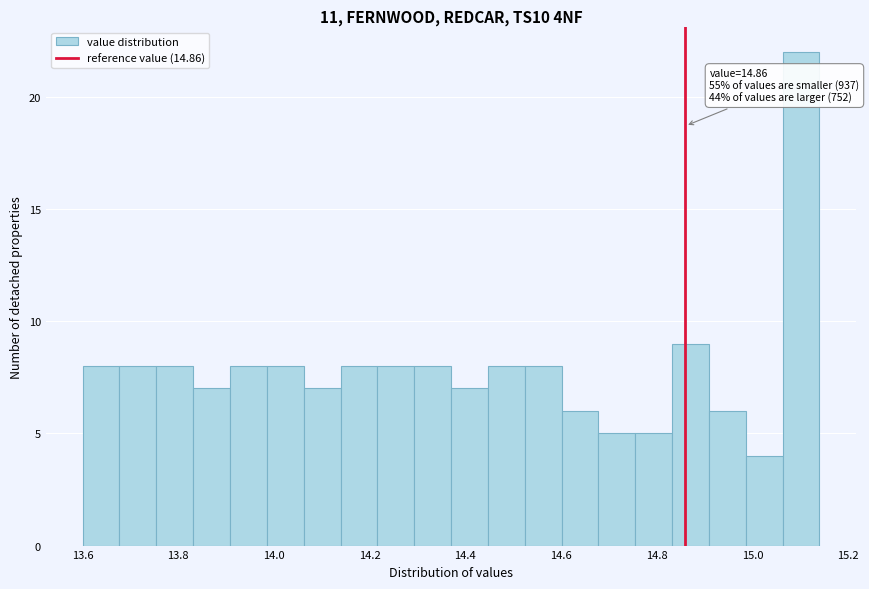

Read against the x-axis, roughly where is the centre of the tallest bar?

15.10